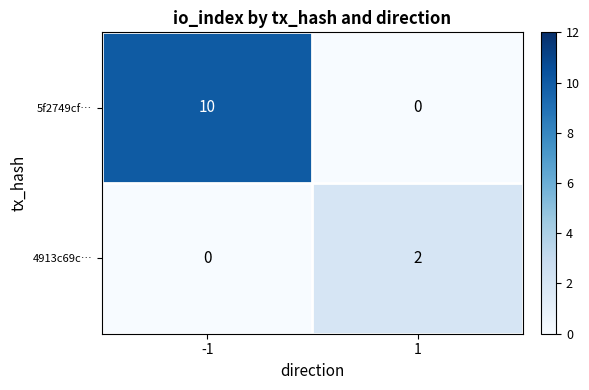

What is the difference between the highest and lowest values at -1?

10